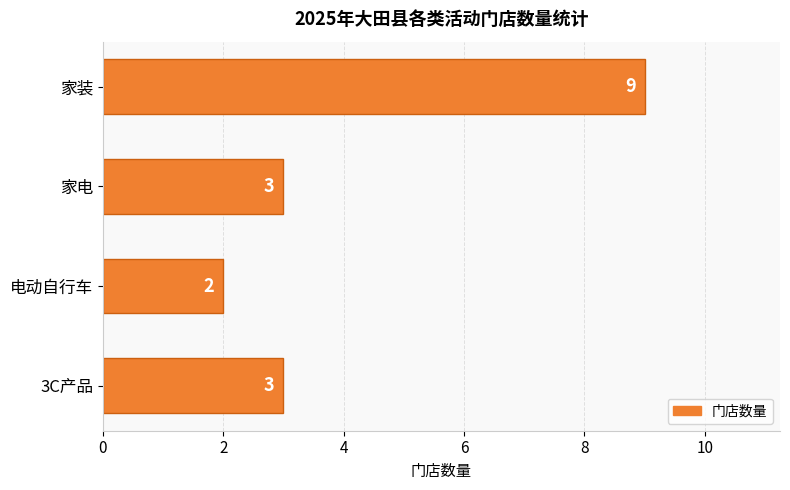

What is the change in value from 电动自行车 to 家装?

+7